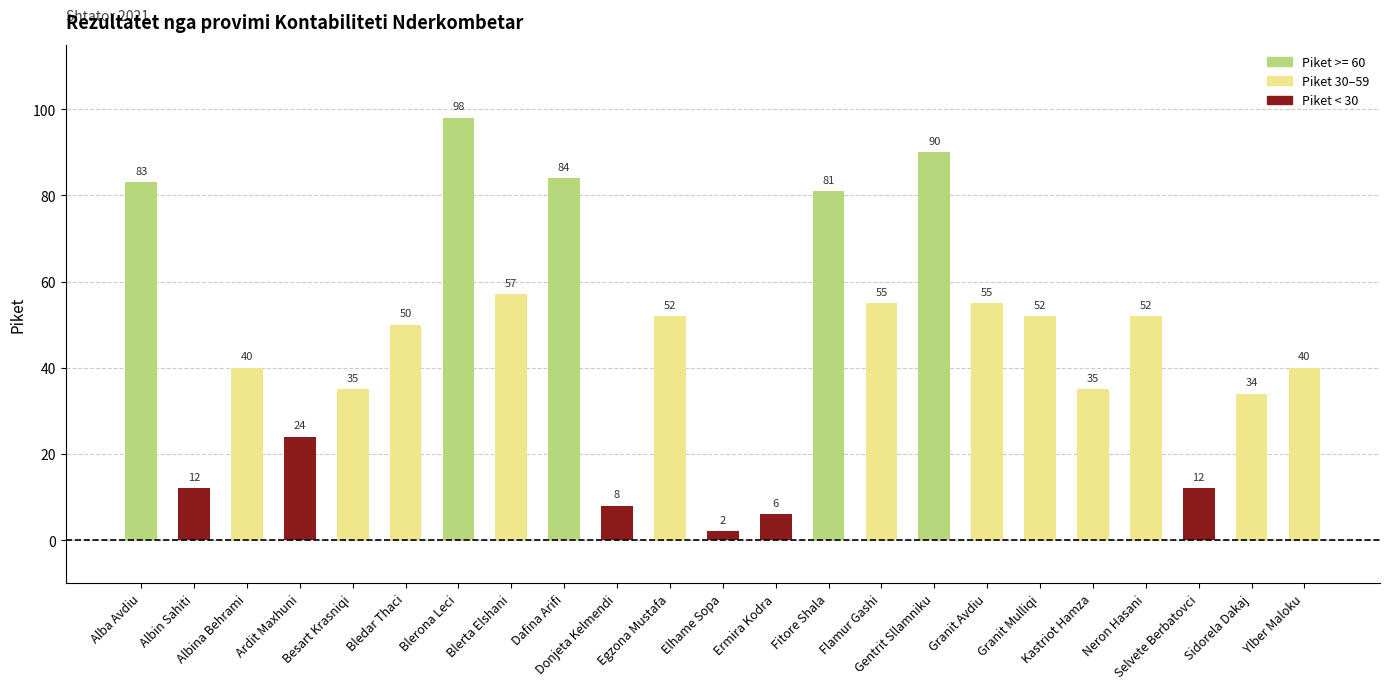

Read the value at Albina Behrami, to the nearest 10.

40